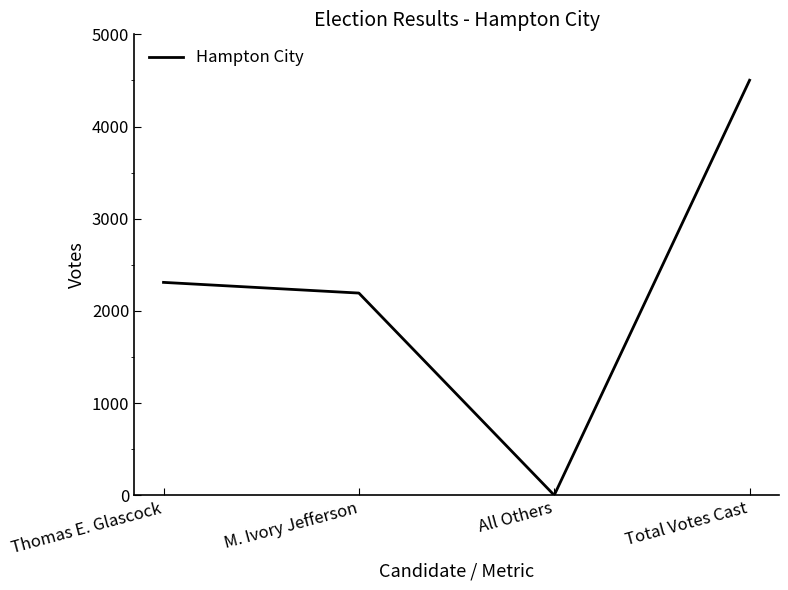

How many positive values are there?

3